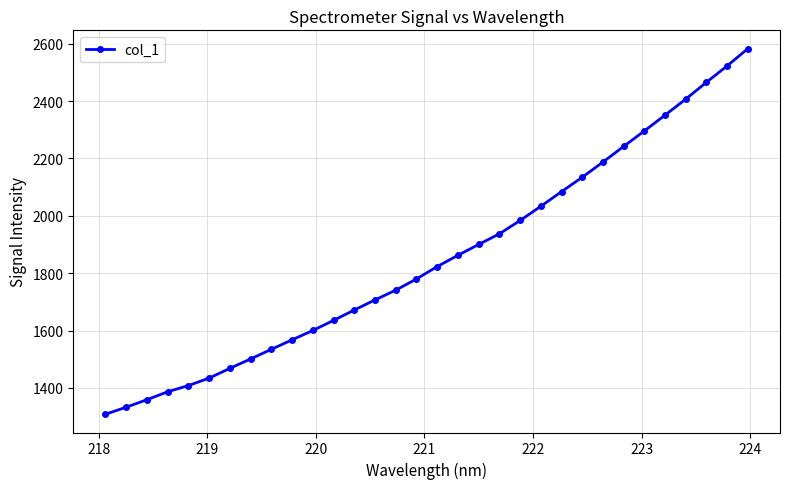

What is the average value?

1851.6